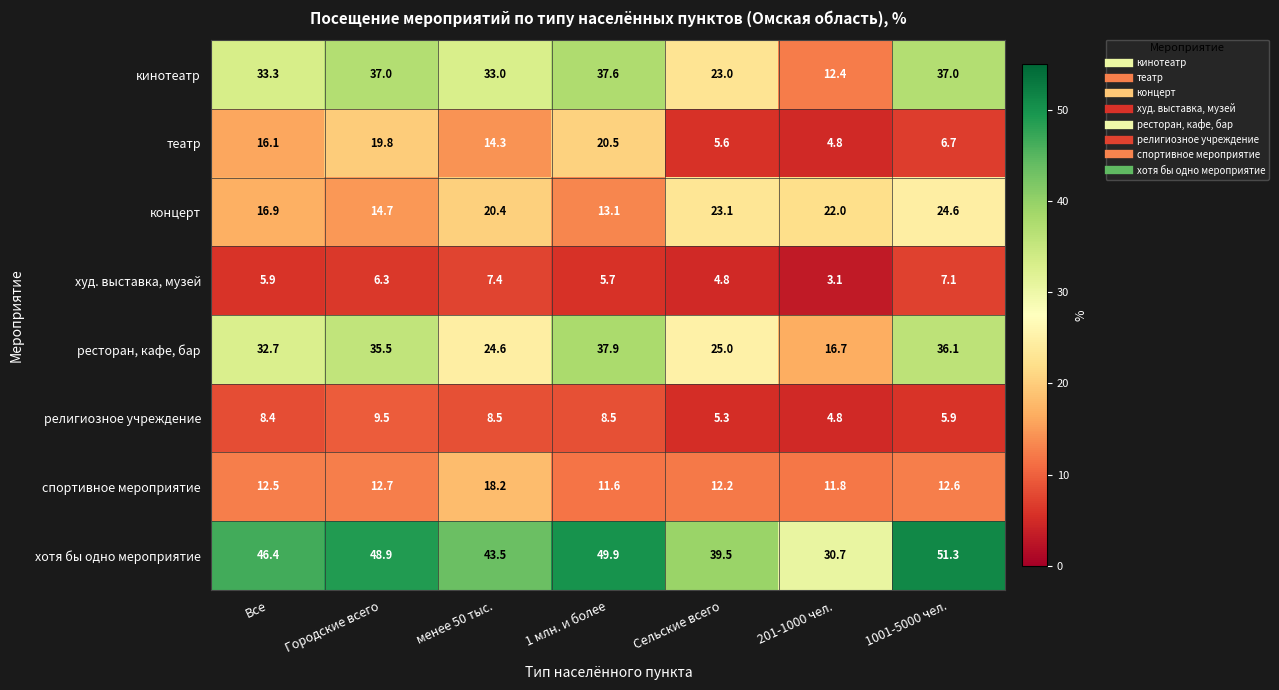

What is the sum of all кинотеатр values?

213.3